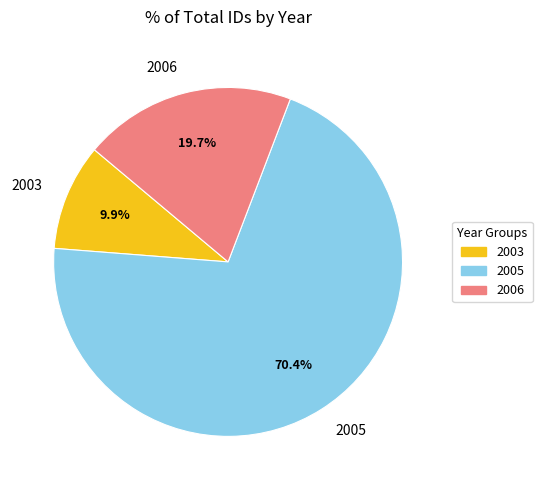

Is there any slice that represents more than half of the pie?

Yes